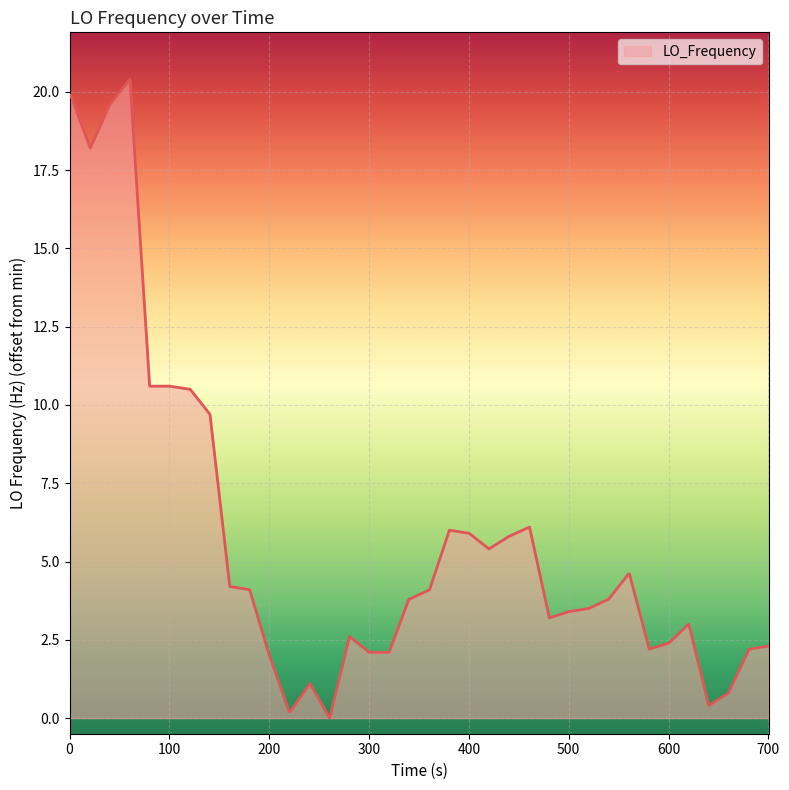

What is the difference between the maximum and minimum values?

20.4